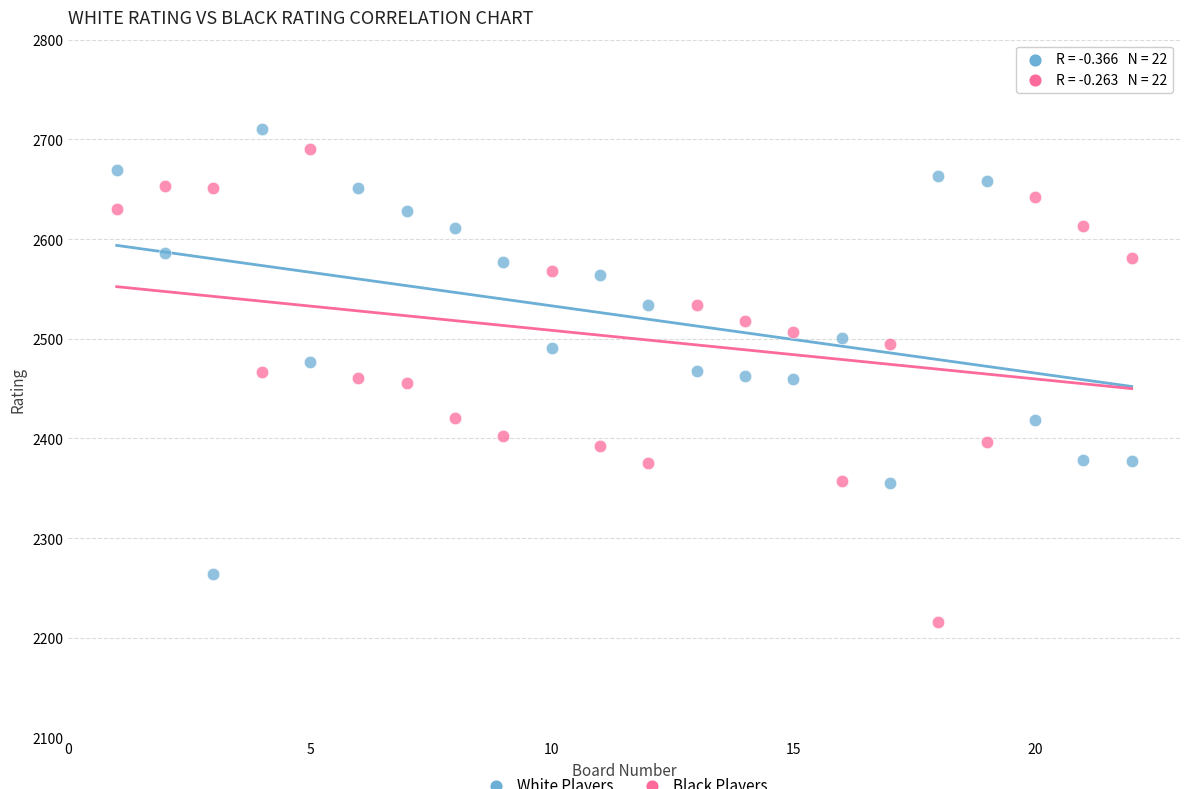

Across all data points, what is the range of X values (max minus min)?

21